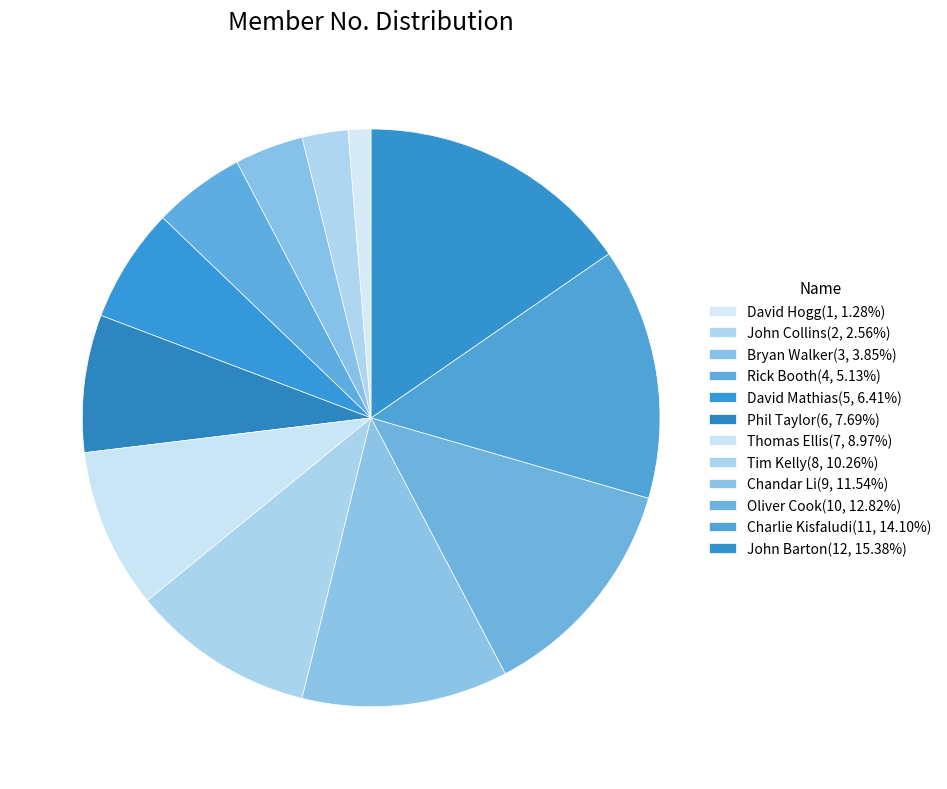

How much of the chart is everything except David Hogg?

98.7%